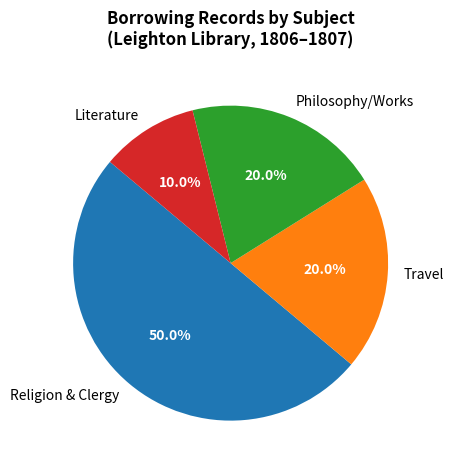

Which category has the biggest portion of the pie?

Religion & Clergy